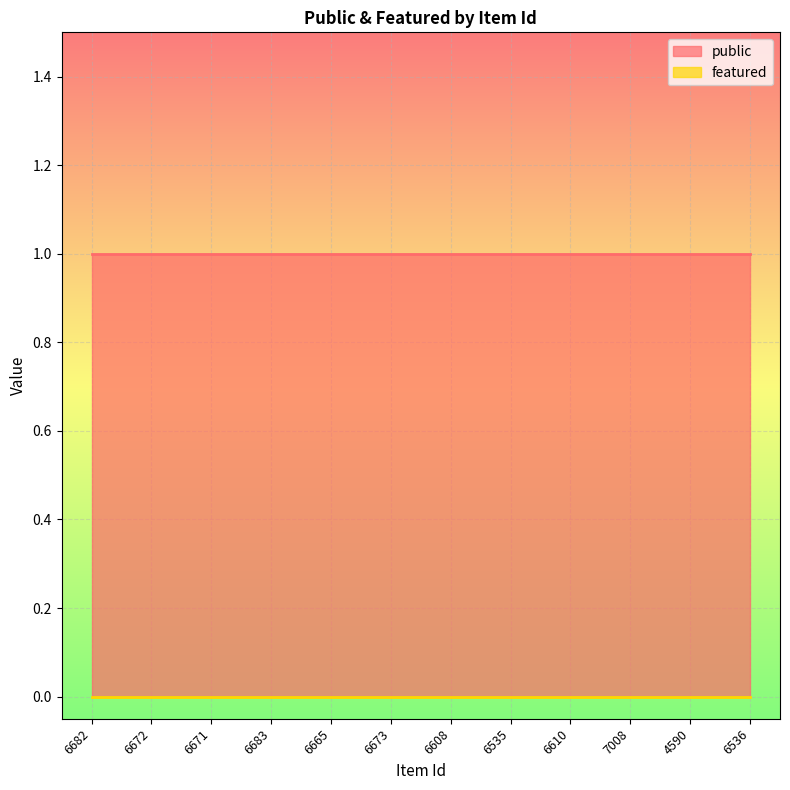

What is the label of the 9th point from the right?

6683